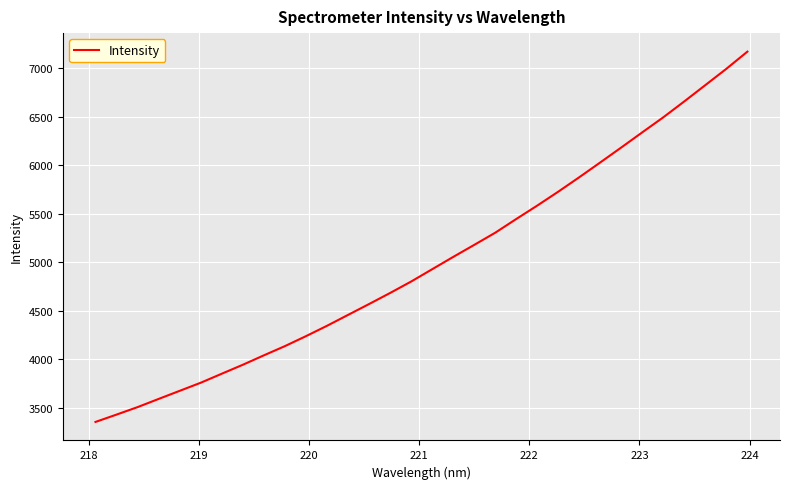

What is the difference between the maximum and minimum values?

3814.6